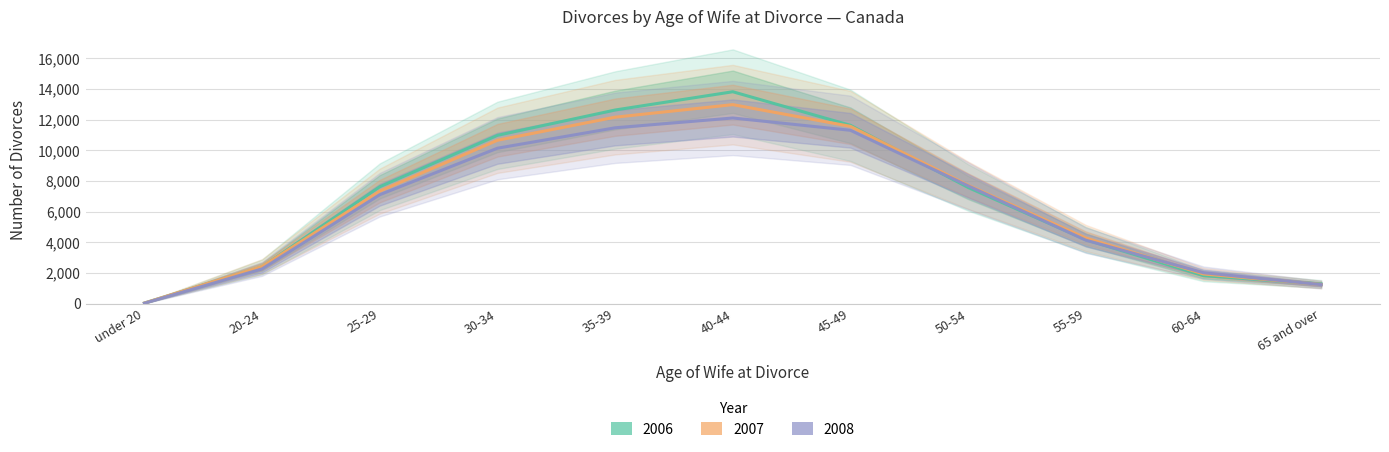

True or false: 2007 and 2008 intersect in this chart.

True